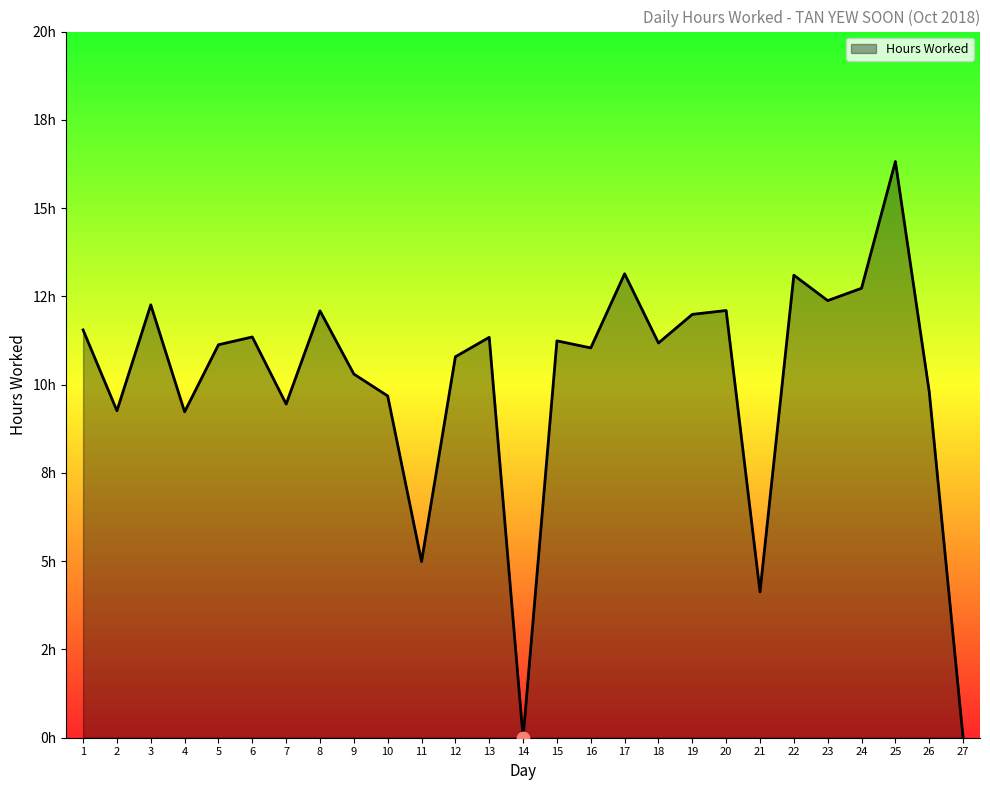

What is the change in value from 9 to 25?

+6.0